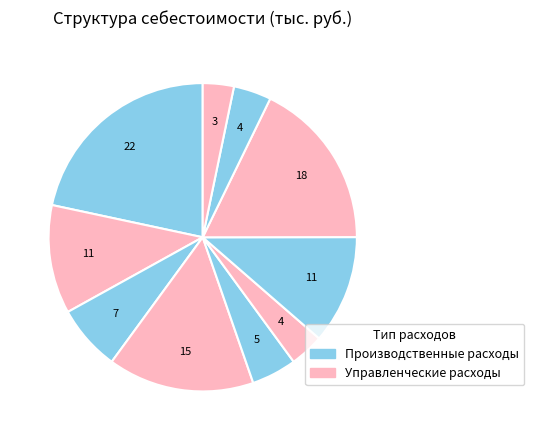

How many slices are in this pie chart?

10